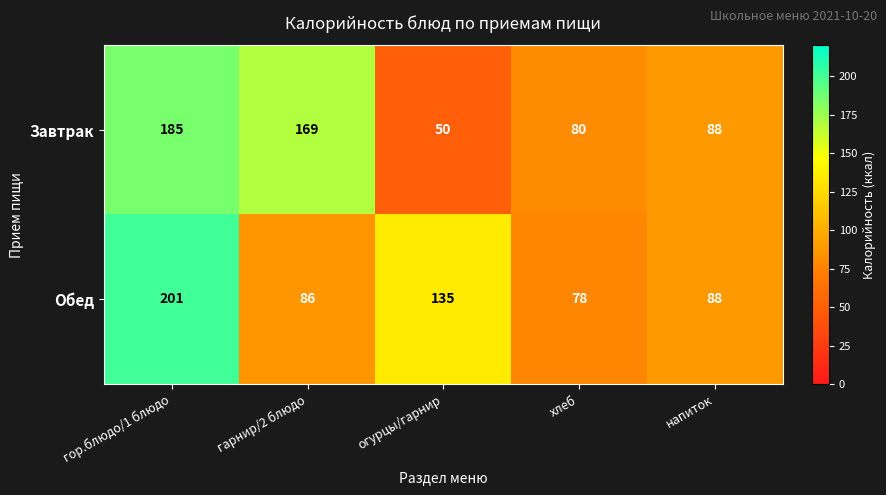

At how many categories does at least one series exceed 121?

3